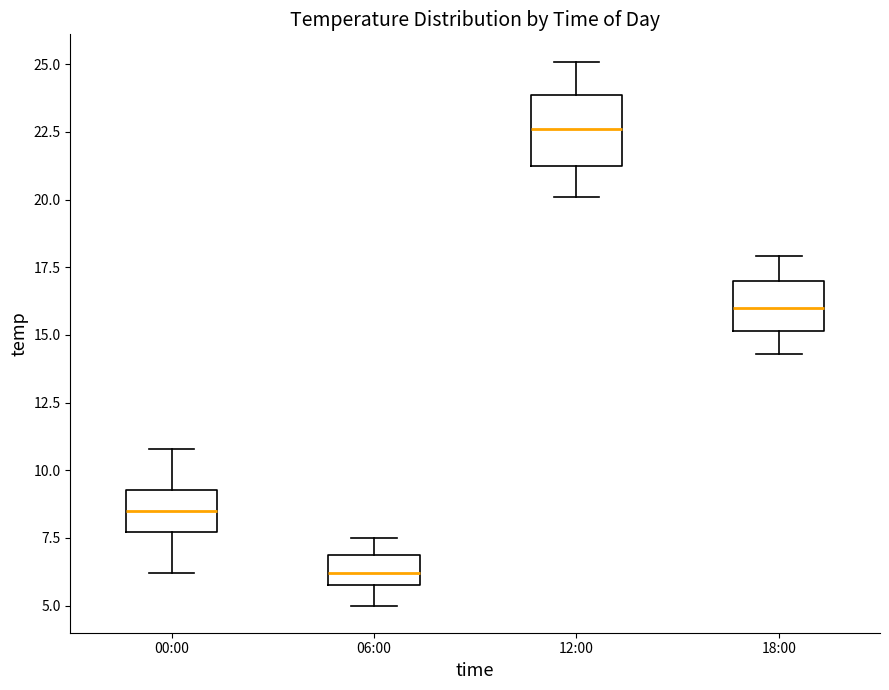

Reading left to right, transcribe this box plot: for each box, give where its median line is, the range the box spans, and where its two whiskers end, as read against the y-axis. The values are not printed on the chart, so give them approximately, as read against the axis.

00:00: median 8.5, box 7.5 to 9.5, whiskers 6.0 to 11.0
06:00: median 6.0 (inside the box), box 6.0 to 7.0, whiskers 5.0 to 7.5
12:00: median 22.5, box 21.5 to 24.0, whiskers 20.0 to 25.0
18:00: median 16.0, box 15.0 to 17.0, whiskers 14.5 to 18.0